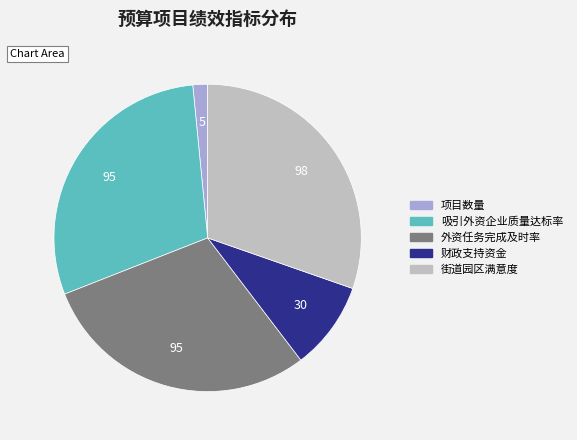

The 财政支持资金 slice represents 9% of the pie. True or false?

True